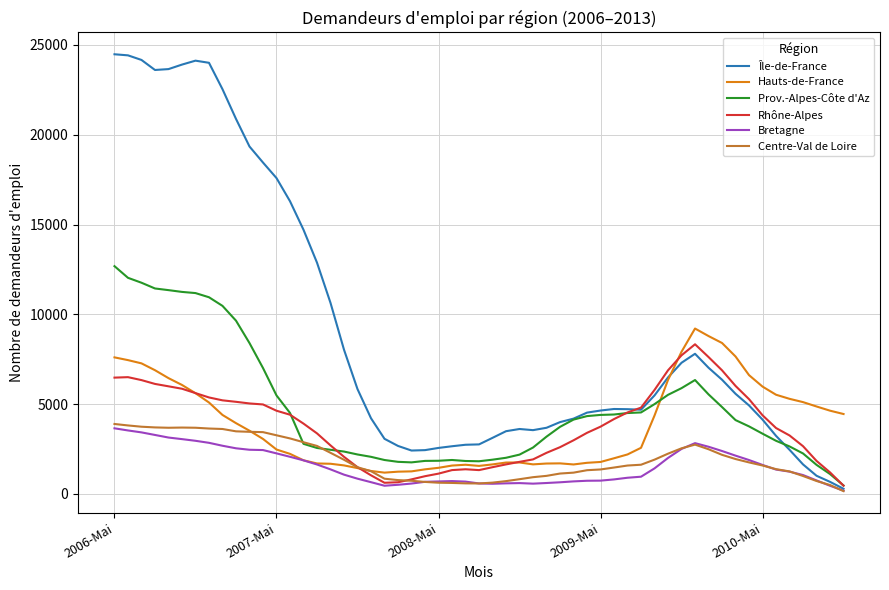

Which series has the largest total across all categories?

Île-de-France